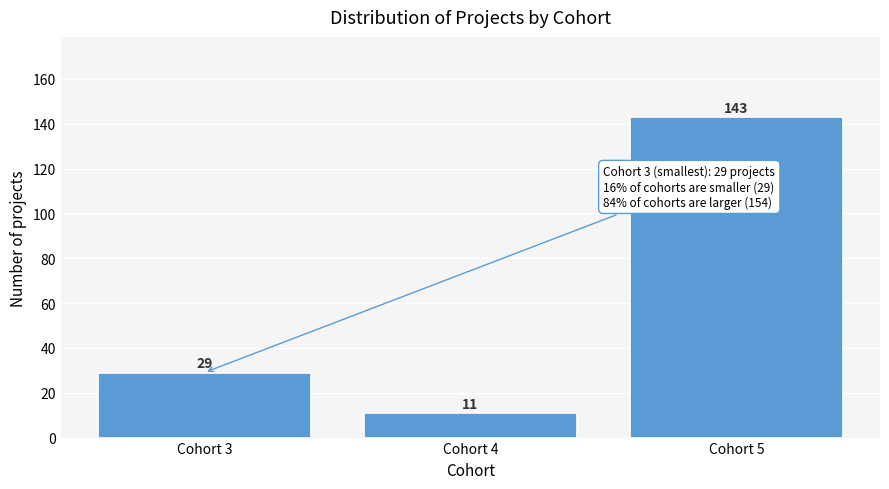

Reading left to right, list all the values displayed in this chart.

29	11	143